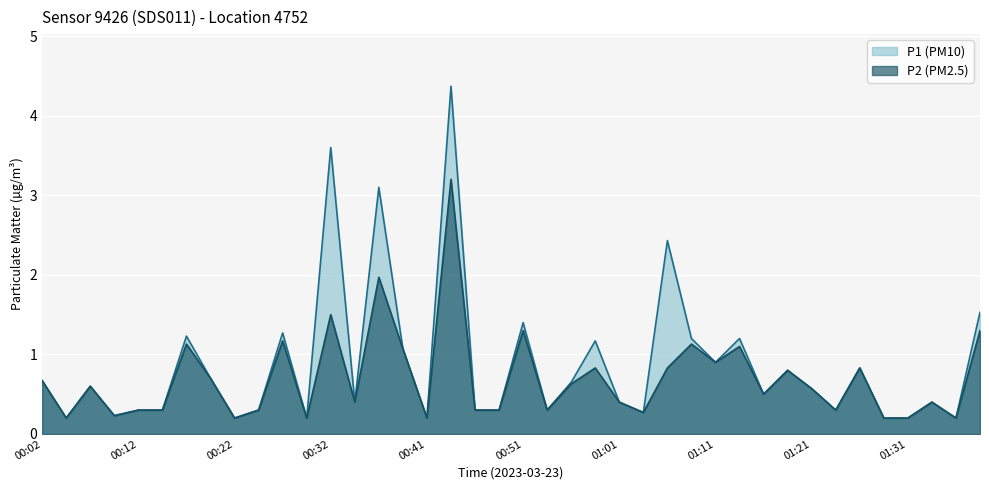

Is the value of P2 at 01:21 greater than the value of P1 at 00:44?

No